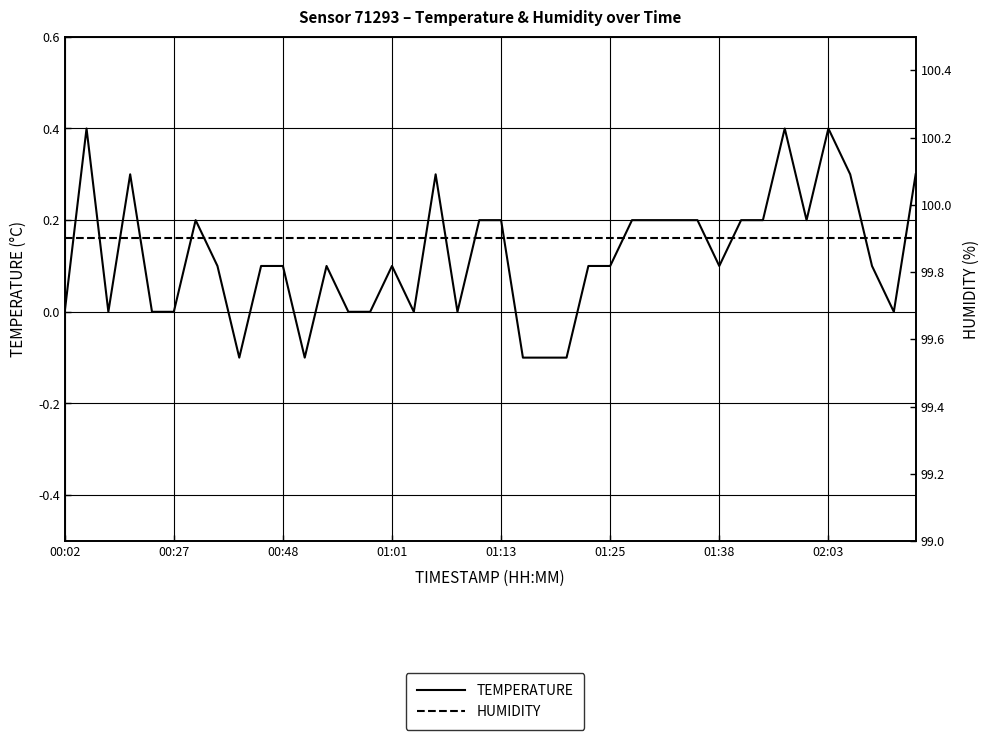

At which label is temperature closest to 0?

00:02